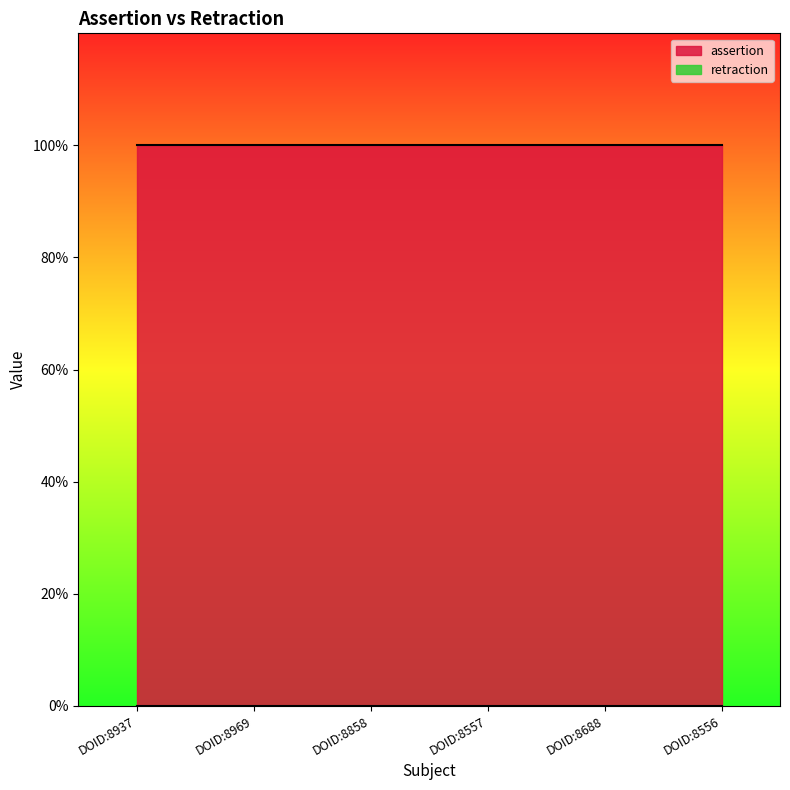

Reading left to right, extract all data points from this chart.

assertion: DOID:8937=1	DOID:8969=1	DOID:8858=1	DOID:8557=1	DOID:8688=1	DOID:8556=1
retraction: DOID:8937=0	DOID:8969=0	DOID:8858=0	DOID:8557=0	DOID:8688=0	DOID:8556=0